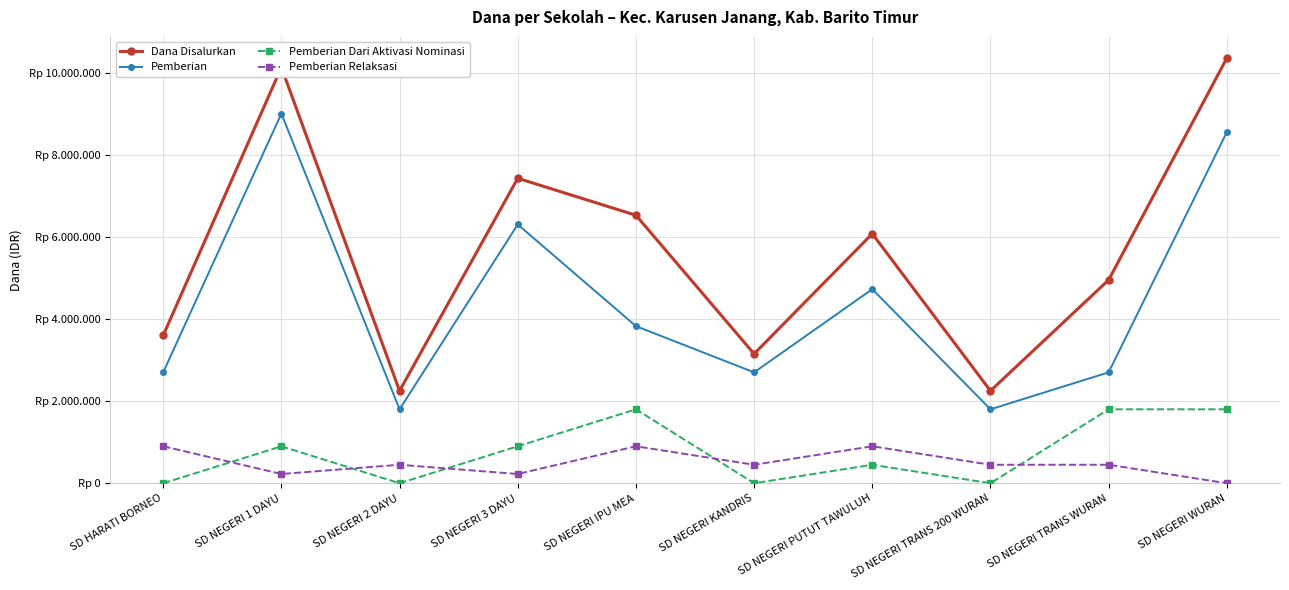

Does the chart have visible grid lines?

Yes